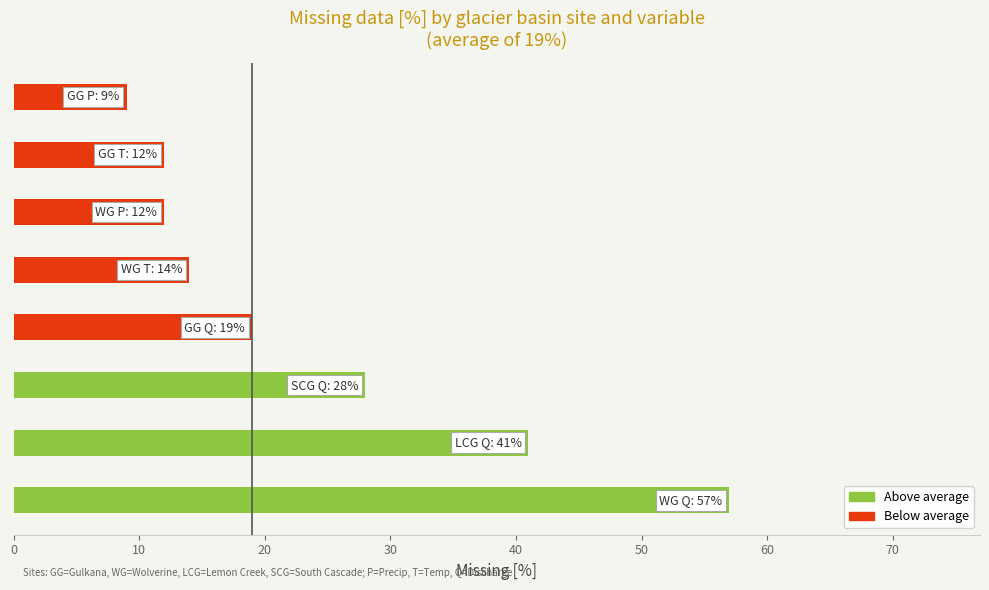

What is the maximum value shown in the chart?

57